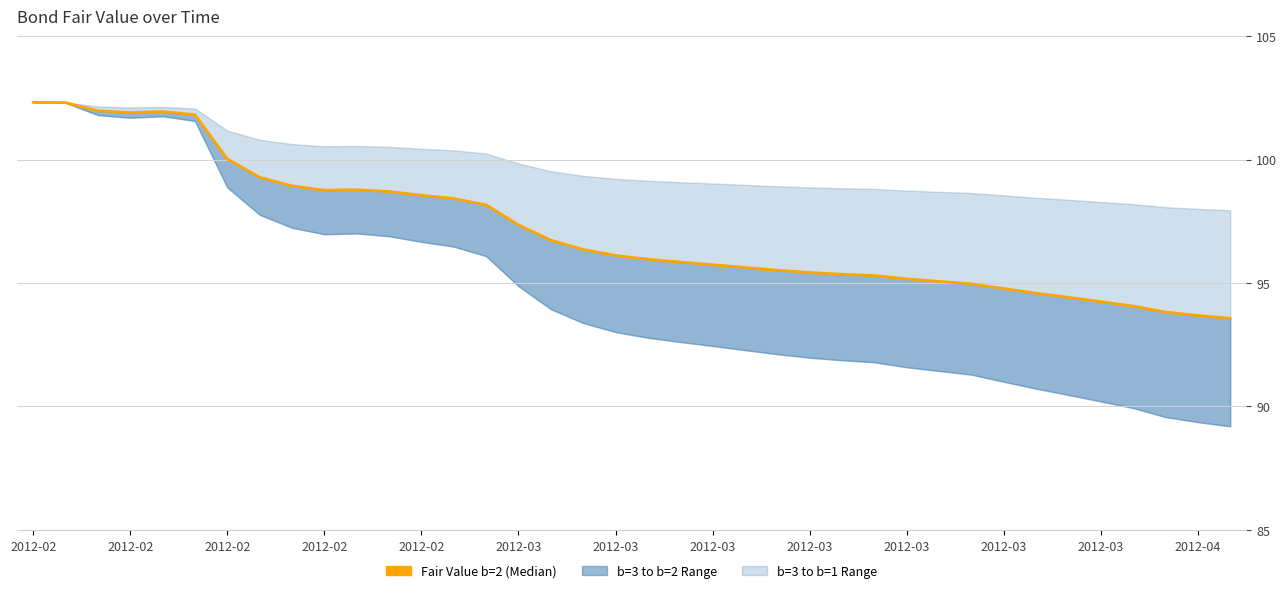

What is the maximum value shown in the chart?

102.3